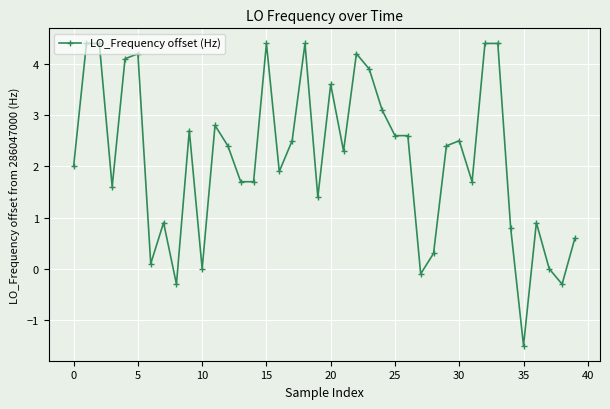

What is the smallest value displayed?

-1.5